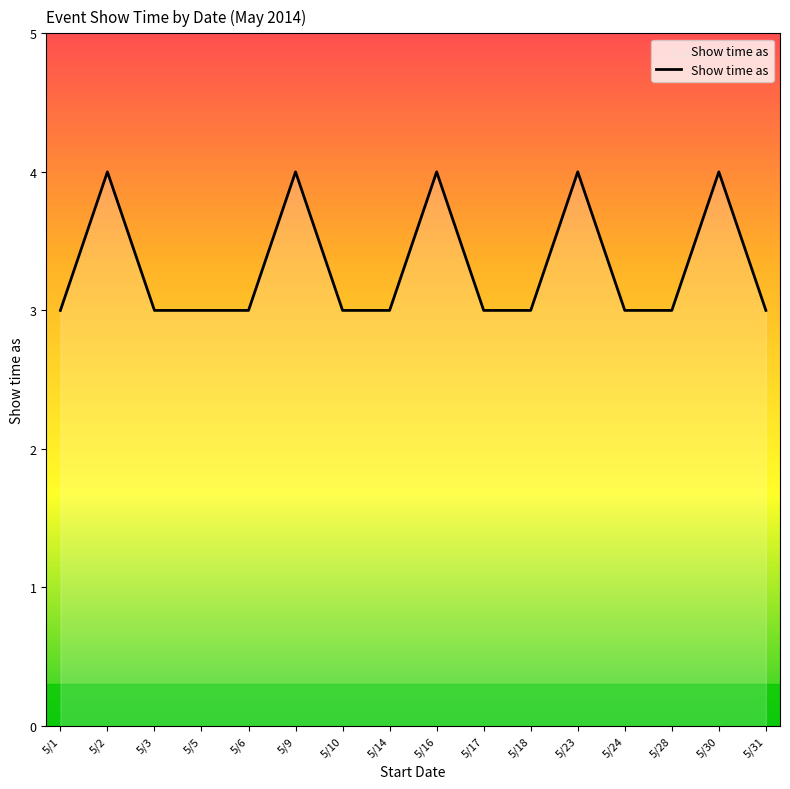

The value at 5/17 is 1. True or false?

False